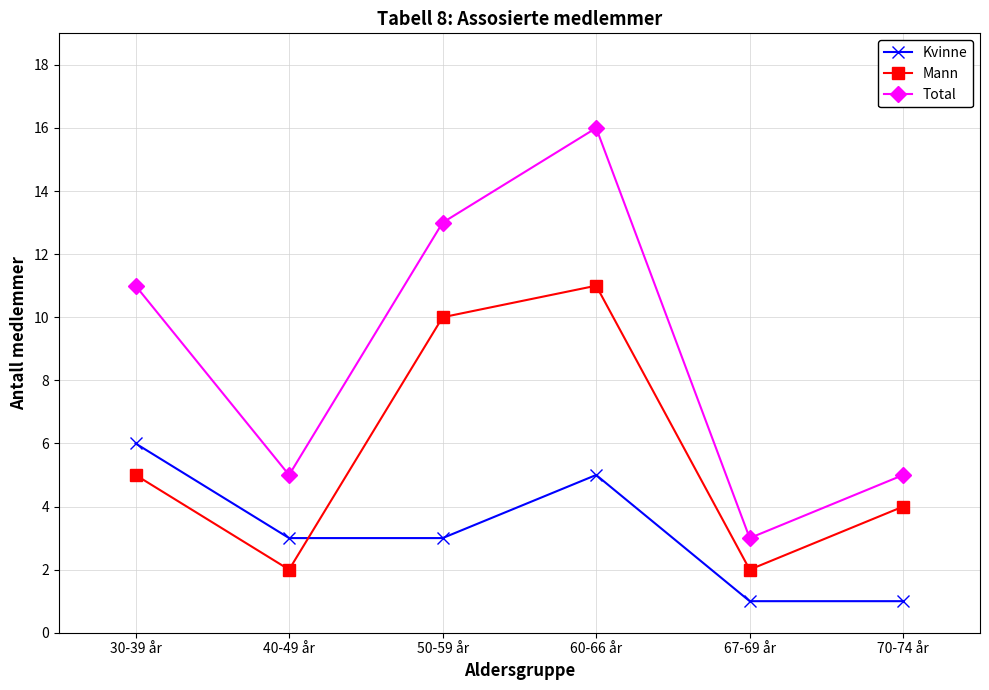

Is it true that Kvinne equals 1 at 67-69 år?

True